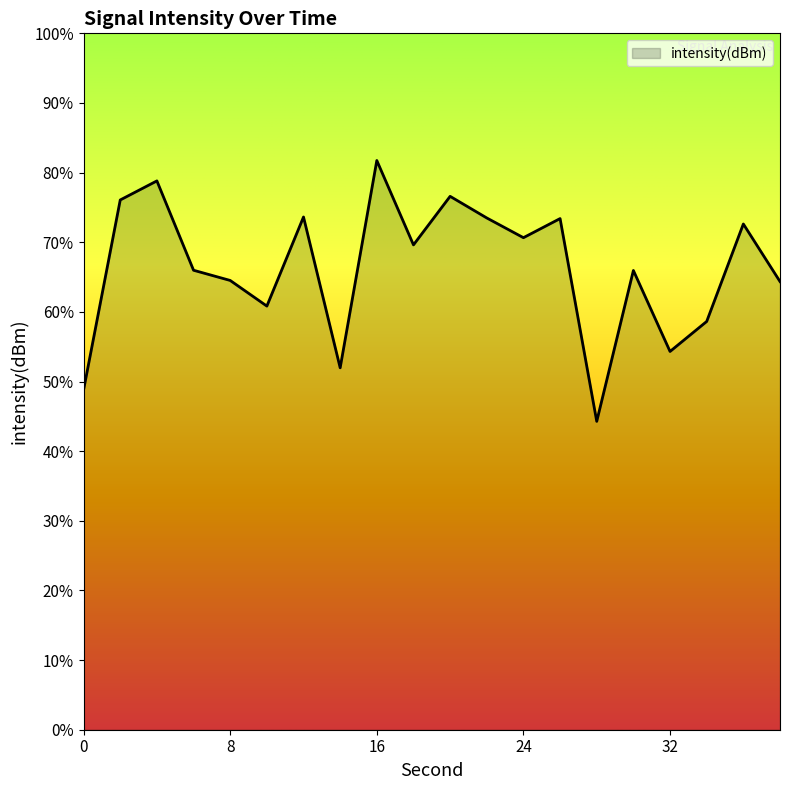

List the labels in order of value, smallest first.

28, 0, 14, 32, 34, 10, 38, 8, 30, 6, 18, 24, 36, 26, 22, 12, 2, 20, 4, 16